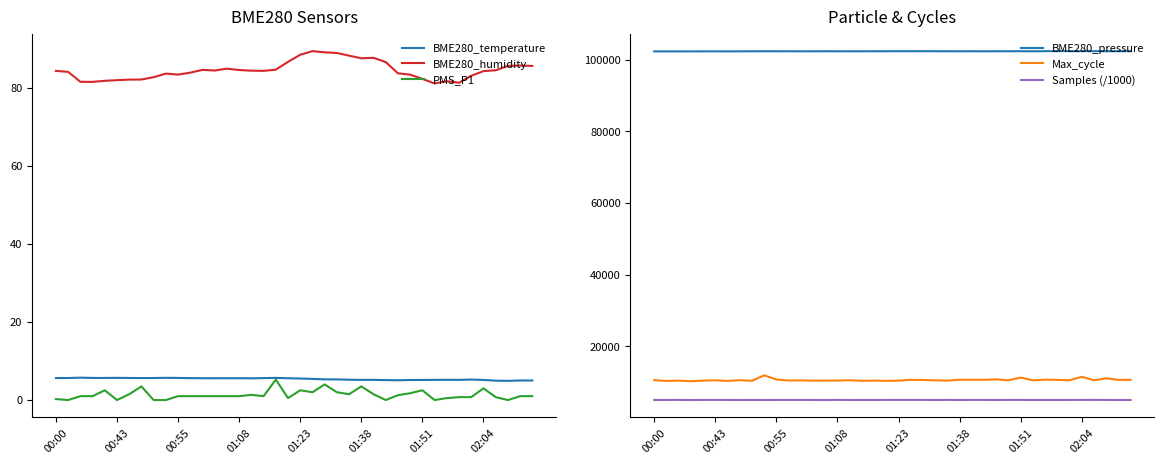

What are all the series names shown in the legend?

BME280_temperature, BME280_humidity, PMS_P1, BME280_pressure, Max_cycle, Samples (/1000)